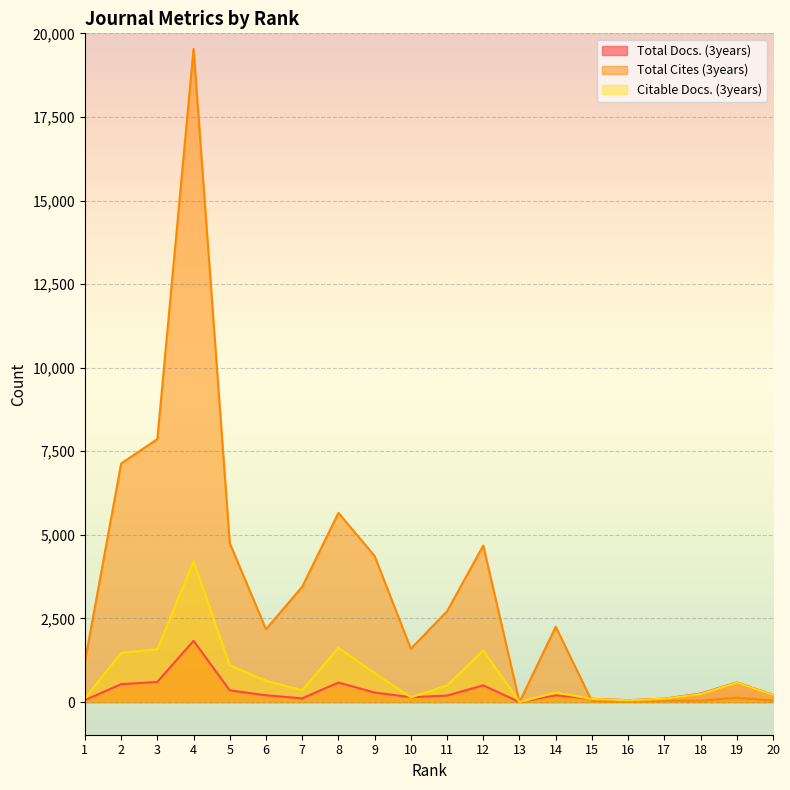

At 10, list the series in order from largest to smallest.

Total Cites (3years), Total Docs. (3years), Citable Docs. (3years)